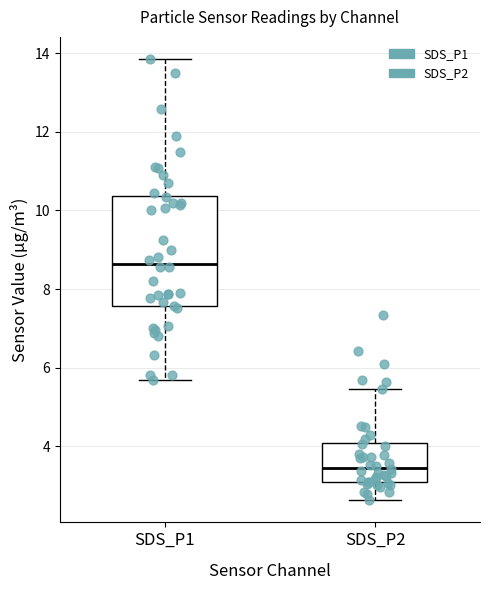

Reading left to right, transcribe this box plot: for each box, give where its median line is, the range the box spans, and where its two whiskers end, as read against the y-axis. The values are not printed on the chart, so give them approximately, as read against the axis.

SDS_P1: median 8.6, box 7.6 to 10.4, whiskers 5.6 to 13.8
SDS_P2: median 3.4, box 3.2 to 4.0, whiskers 2.6 to 5.4